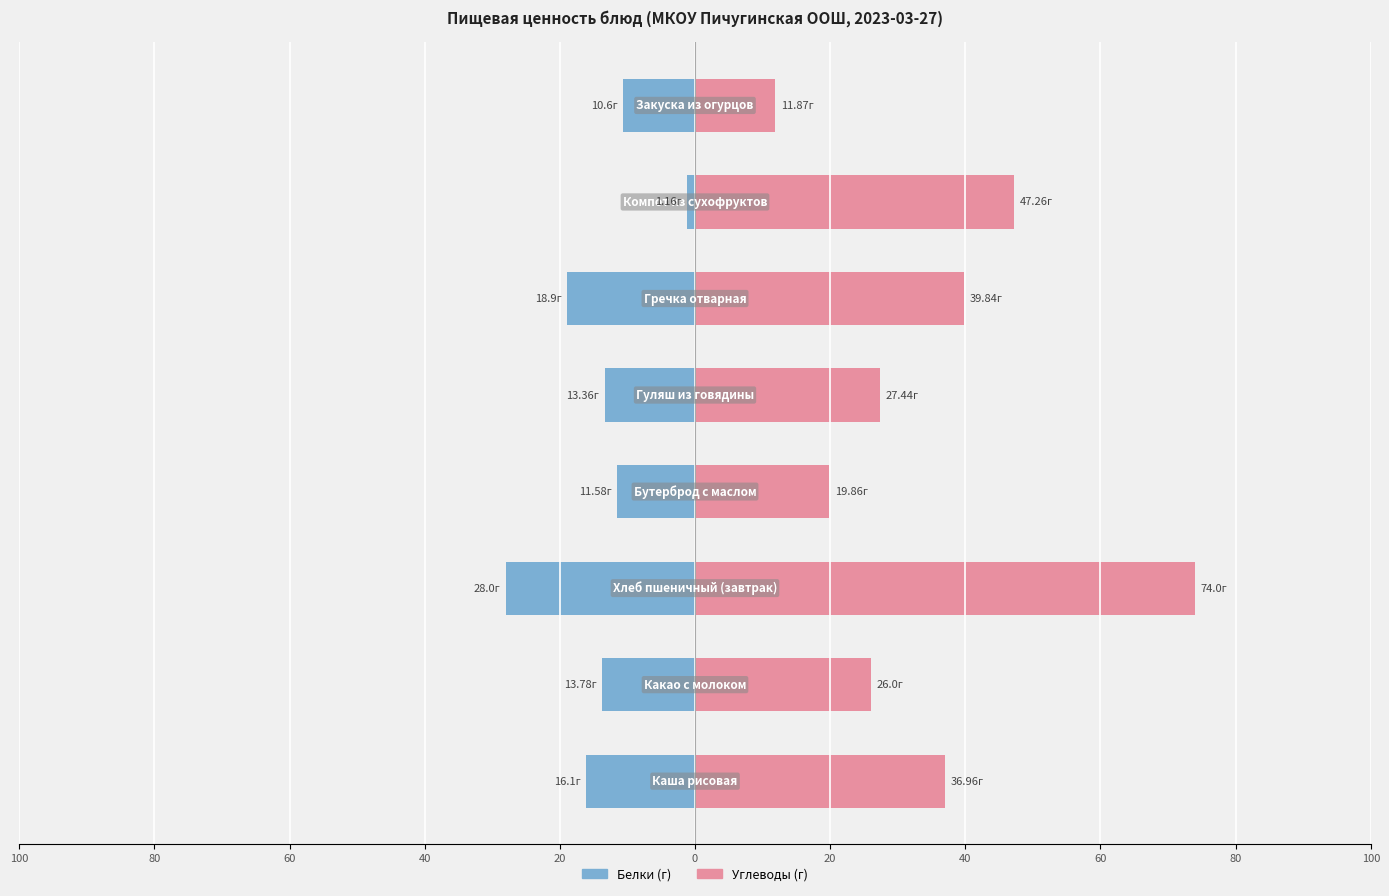

List the series in order of their overall mean, highest first.

Углеводы (г), Белки (г)